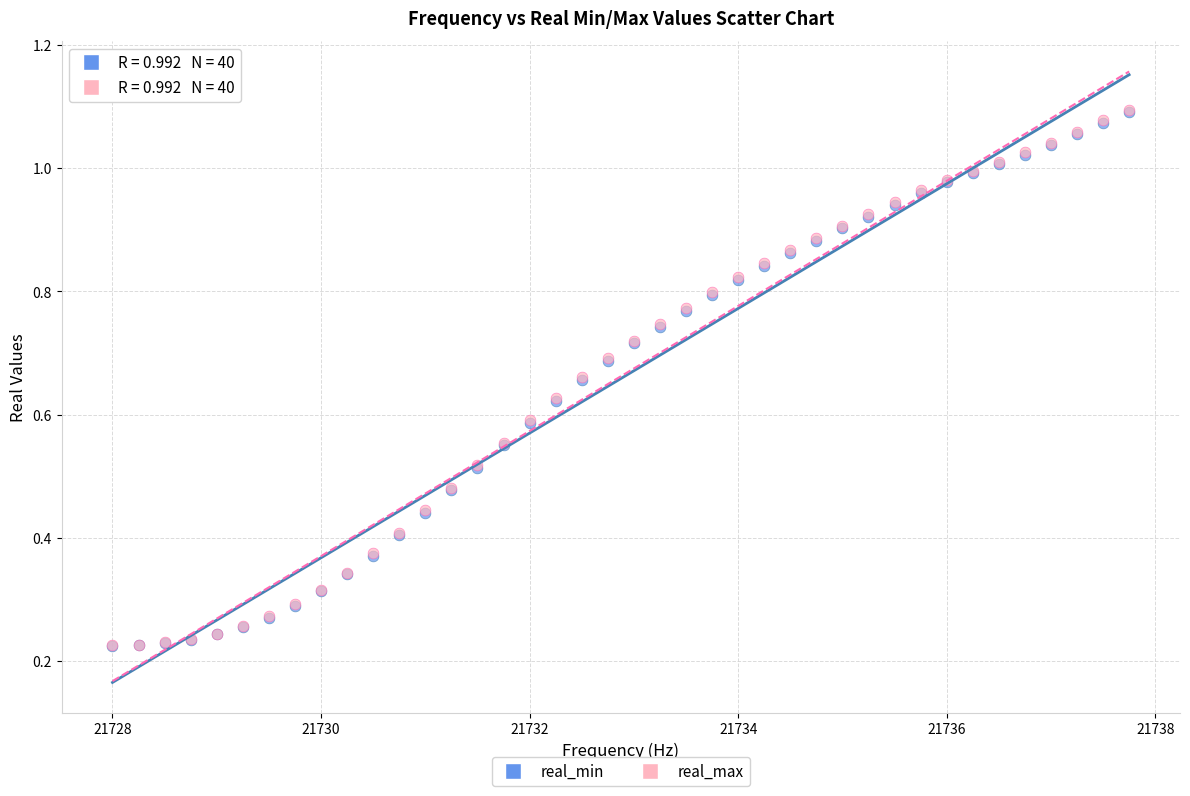

What are all the series names shown in the legend?

real_min, real_max